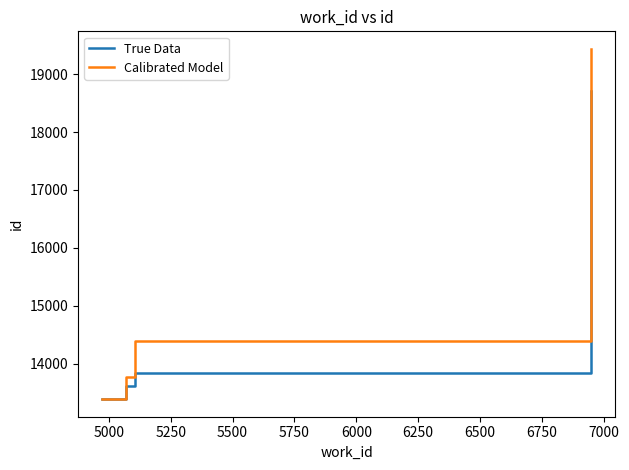

What is the value of the Calibrated Model point at the 6th from the left?

14230